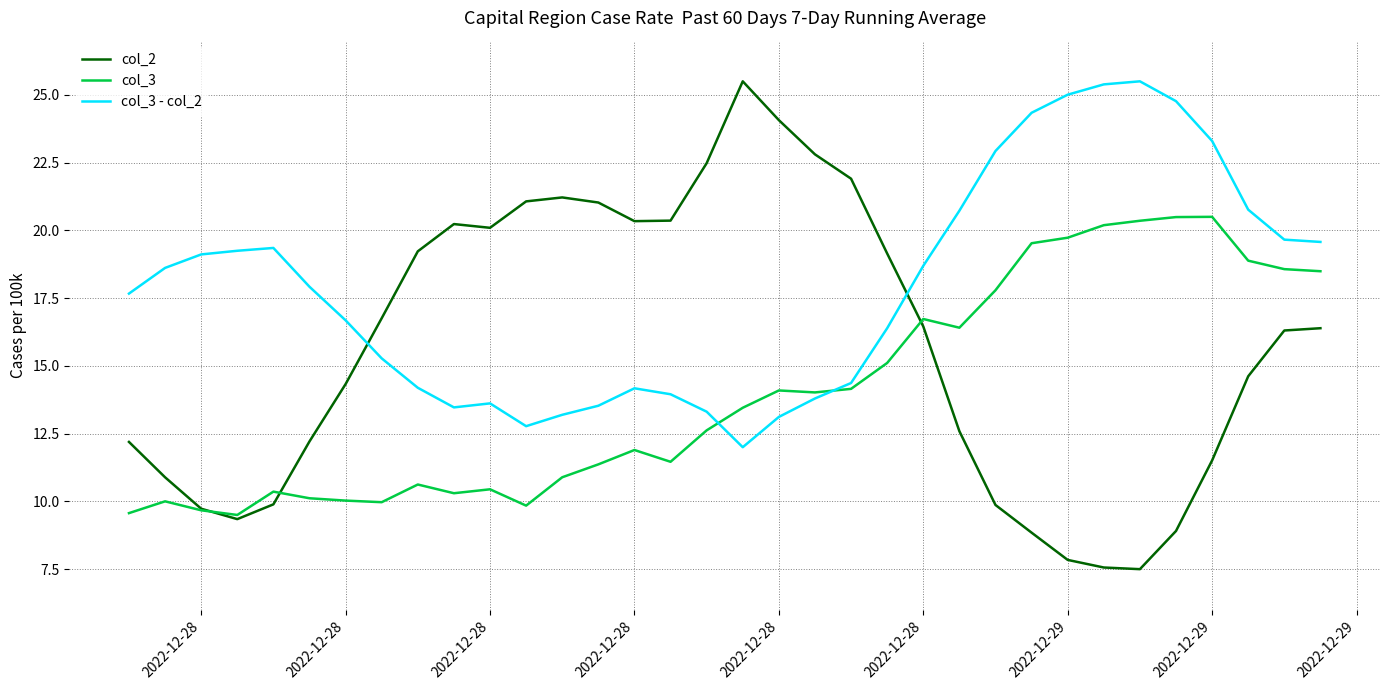

Which series has the largest total across all categories?

col_3 - col_2